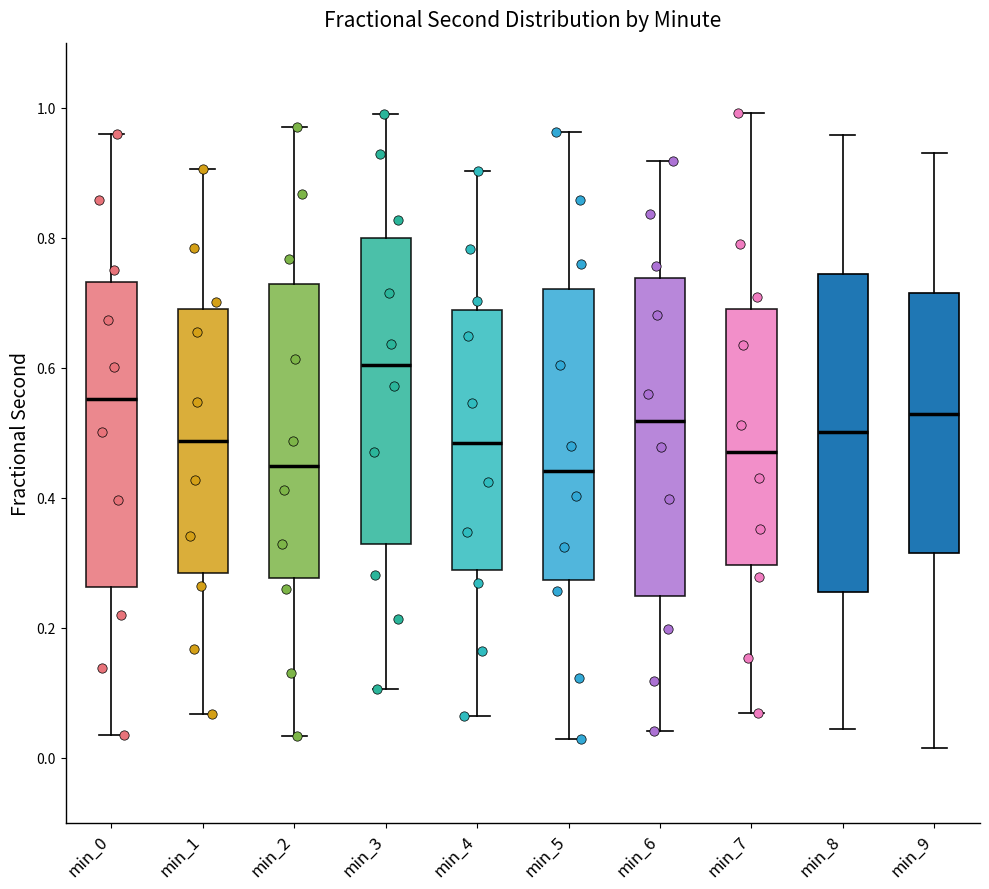

Reading left to right, read every box against the y-axis: the position of its median line, the range the box covers, and the ends of its whiskers. The values are not printed on the chart, so give them approximately, as read against the axis.

min_0: median 0.56, box 0.26 to 0.74, whiskers 0.04 to 0.96
min_1: median 0.48, box 0.28 to 0.68, whiskers 0.06 to 0.90
min_2: median 0.44, box 0.28 to 0.72, whiskers 0.04 to 0.98
min_3: median 0.60, box 0.32 to 0.80, whiskers 0.10 to 1.00
min_4: median 0.48, box 0.28 to 0.68, whiskers 0.06 to 0.90
min_5: median 0.44, box 0.28 to 0.72, whiskers 0.02 to 0.96
min_6: median 0.52, box 0.24 to 0.74, whiskers 0.04 to 0.92
min_7: median 0.48, box 0.30 to 0.70, whiskers 0.06 to 1.00
min_8: median 0.50, box 0.26 to 0.74, whiskers 0.04 to 0.96
min_9: median 0.52, box 0.32 to 0.72, whiskers 0.02 to 0.94